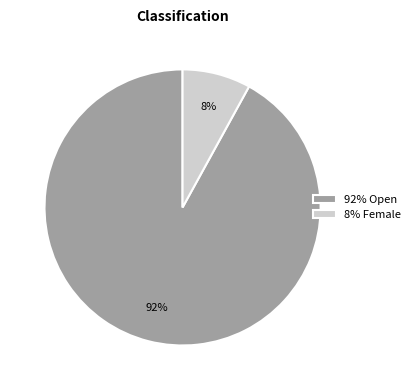

Approximately how many times larger is the value at 92% Open compared to 8% Female?

11.5